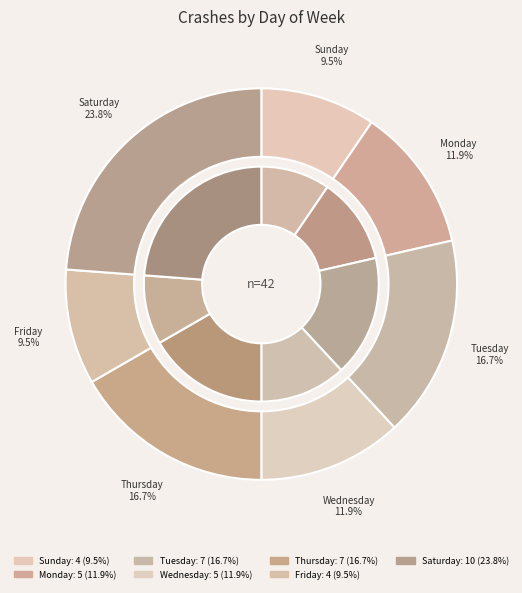

True or false: Friday accounts for 5% of the total.

False